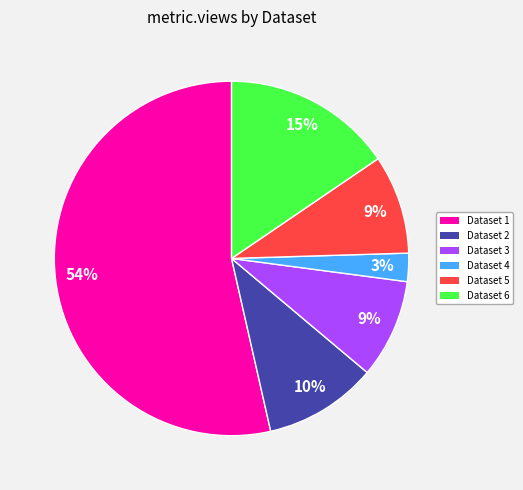

The Dataset 1 slice represents 67% of the pie. True or false?

False